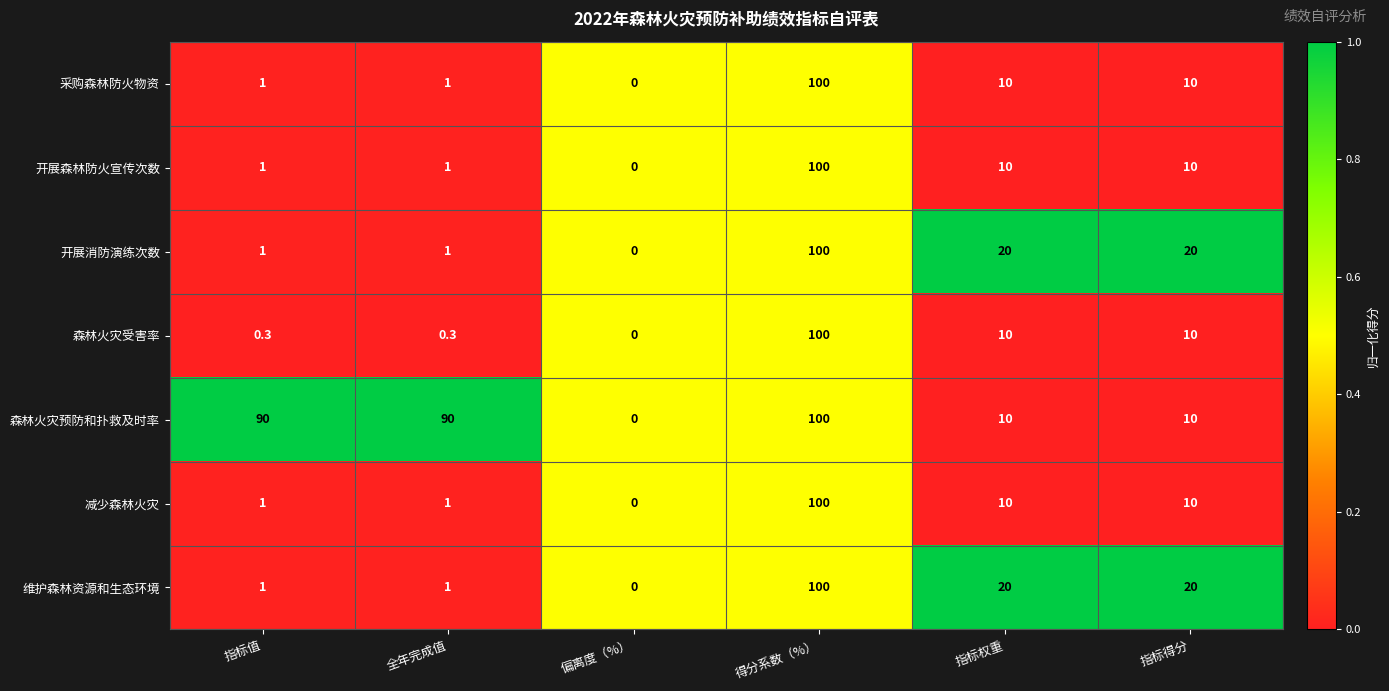

Is it true that 采购森林防火物资 equals 0.6 at 指标值?

False